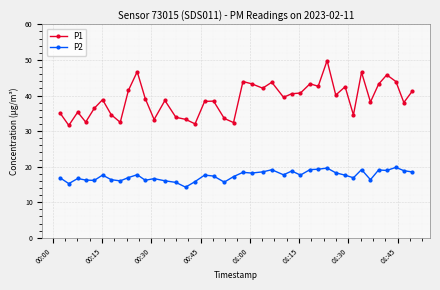

In P1, how many points are lower than both neighbors (excluding endpoints)?

13